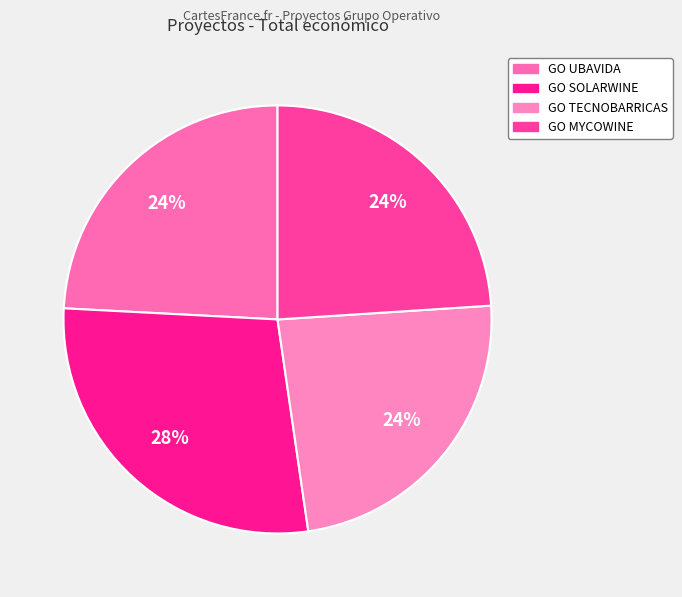

Rank the categories by value from lowest to highest.

GO TECNOBARRICAS, GO MYCOWINE, GO UBAVIDA, GO SOLARWINE